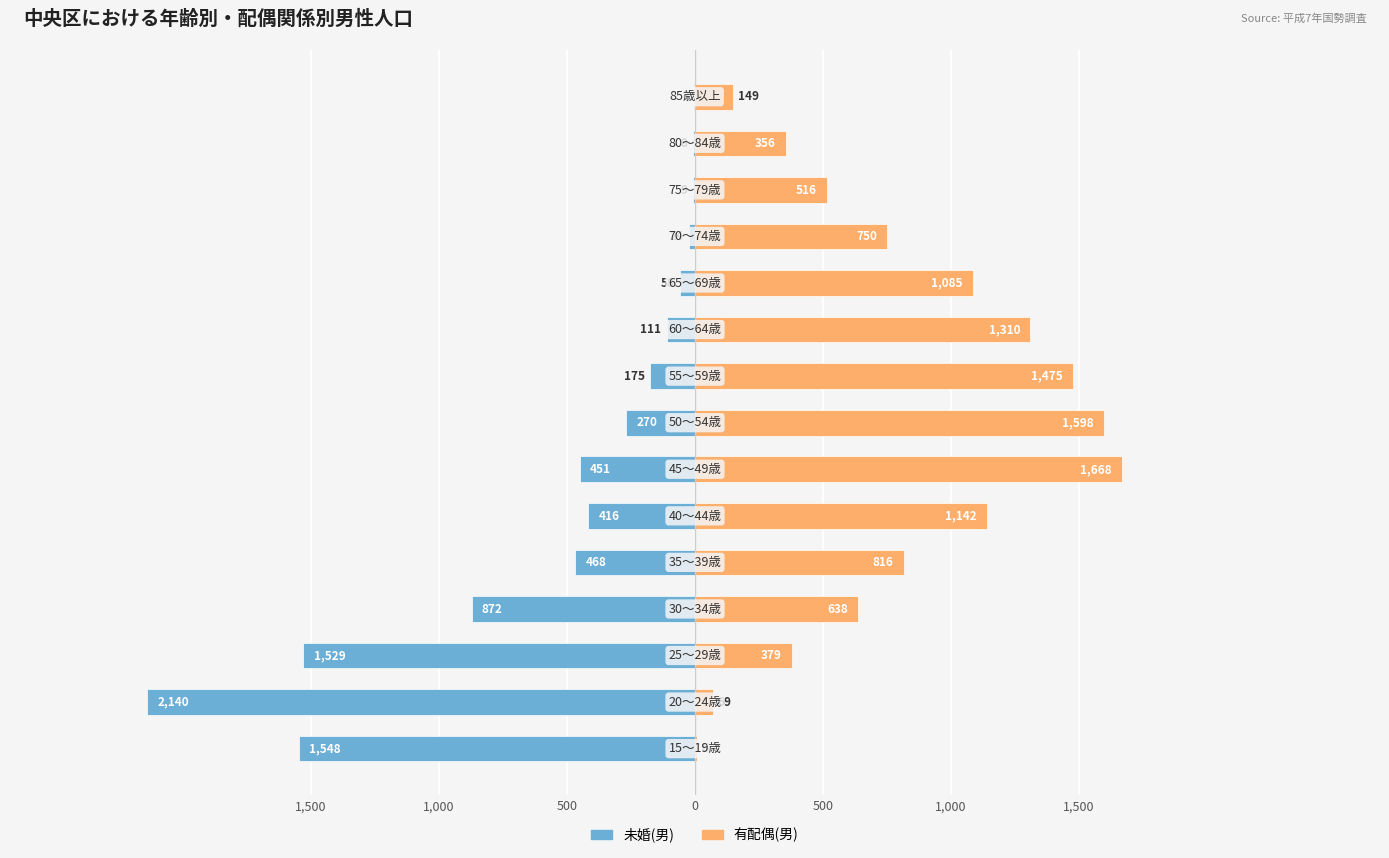

What is the label of the 6th bar from the right?

9